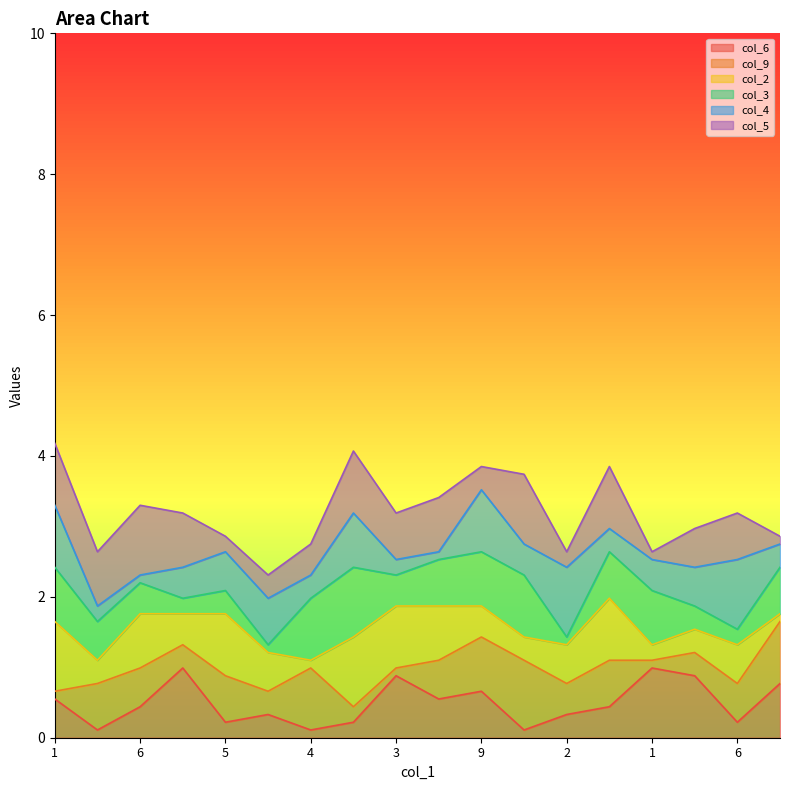

True or false: col_4 has more than 2 points higher than both neighbors.

True